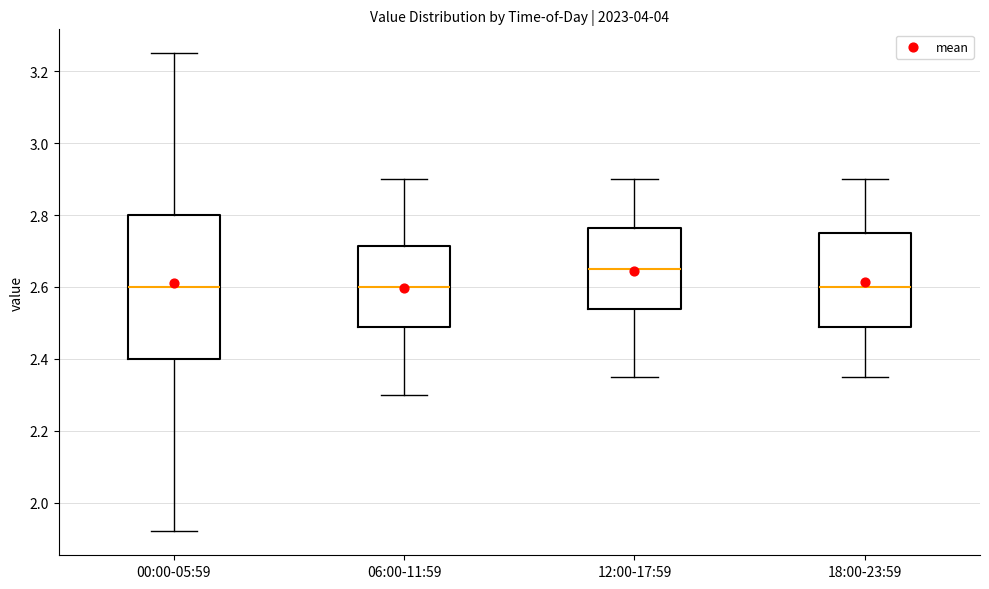

Where does the median line of the box for 12:00-17:59 sit on the y-axis? The values are not printed on the chart, so give them approximately, as read against the axis.

2.66